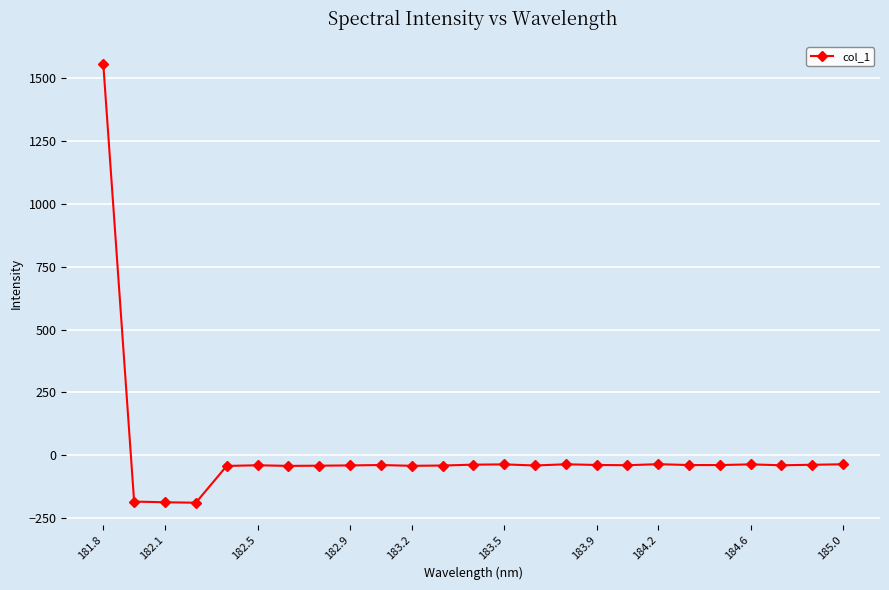

What is the greatest value displayed?

1557.3